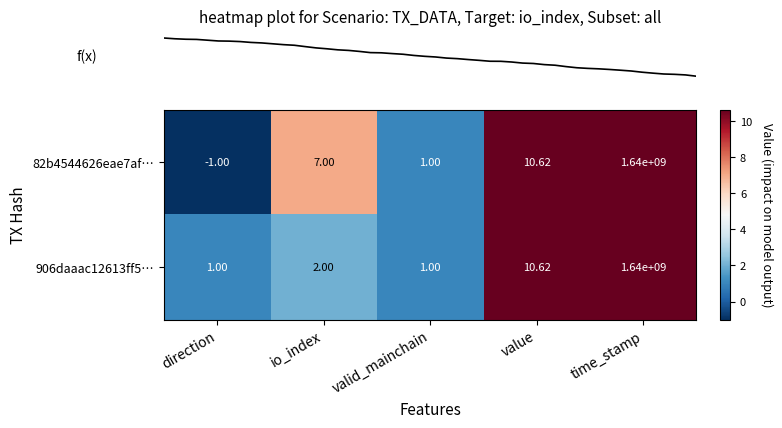

At which label does 82b4544626eae7af… reach its minimum?

direction